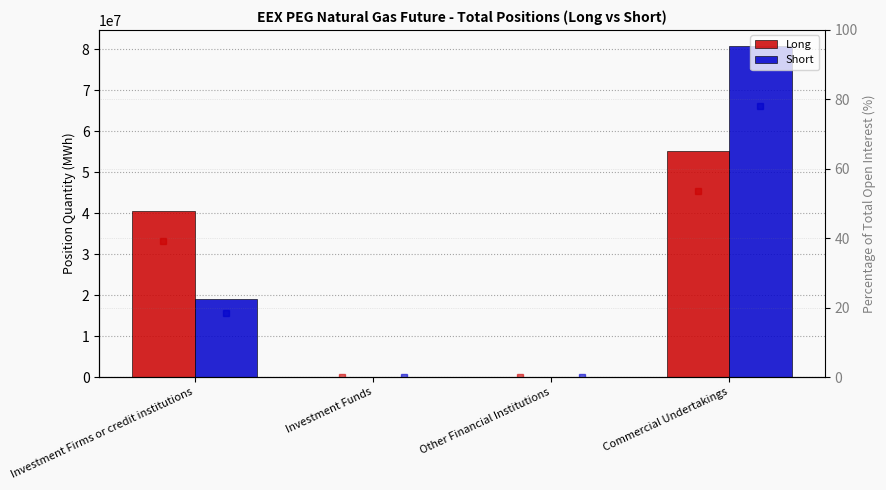

How many data points in Short % are above 18?

2